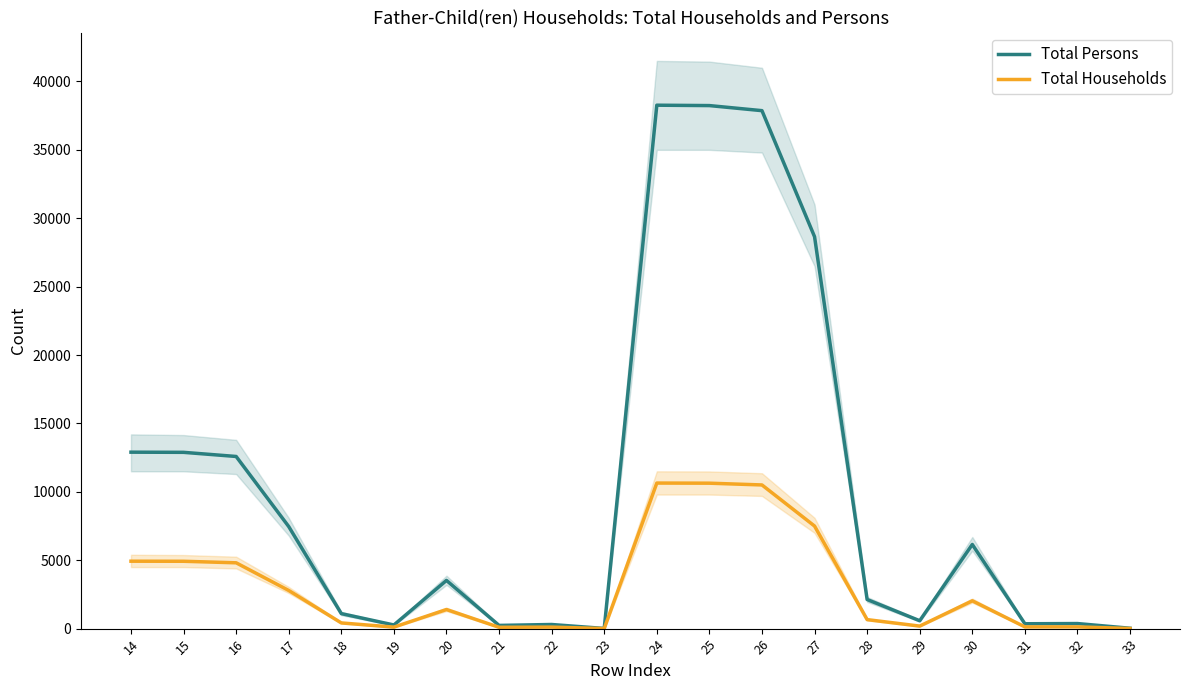

What is the sum of the Total Households values at 33 and 22?

121